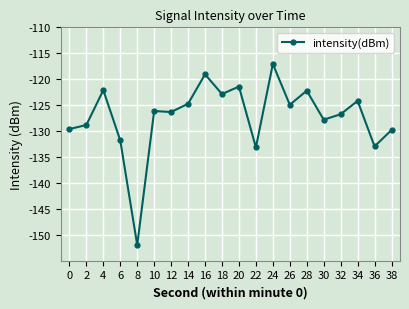

How many distinct data groups are displayed?

1